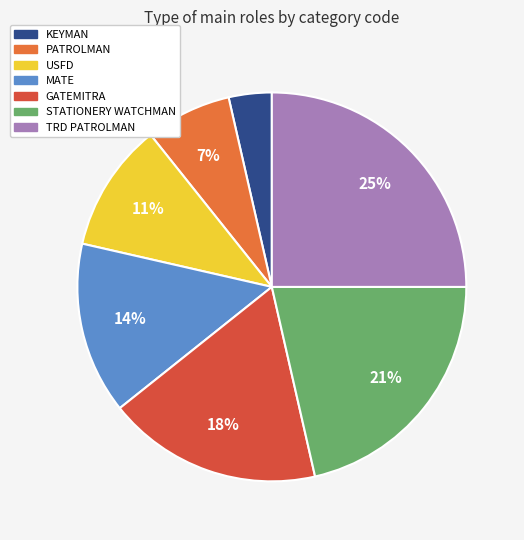

Count the number of slices in the pie.

7